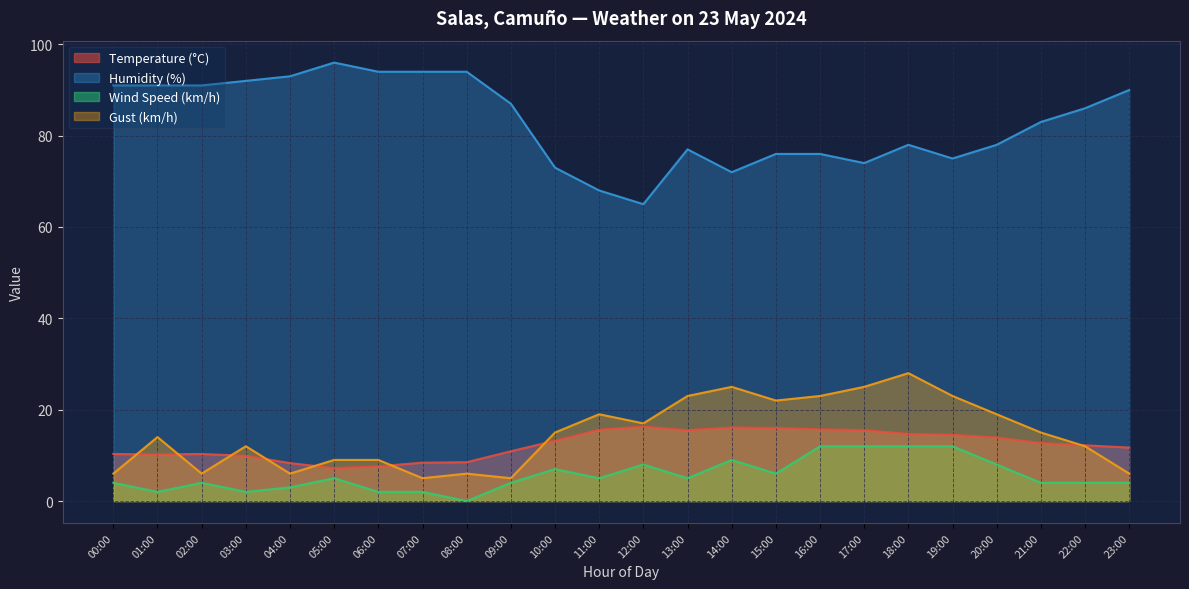

List the series in order of their peak value, highest first.

Humidity (%), Gust (km/h), Temperature (°C), Wind Speed (km/h)